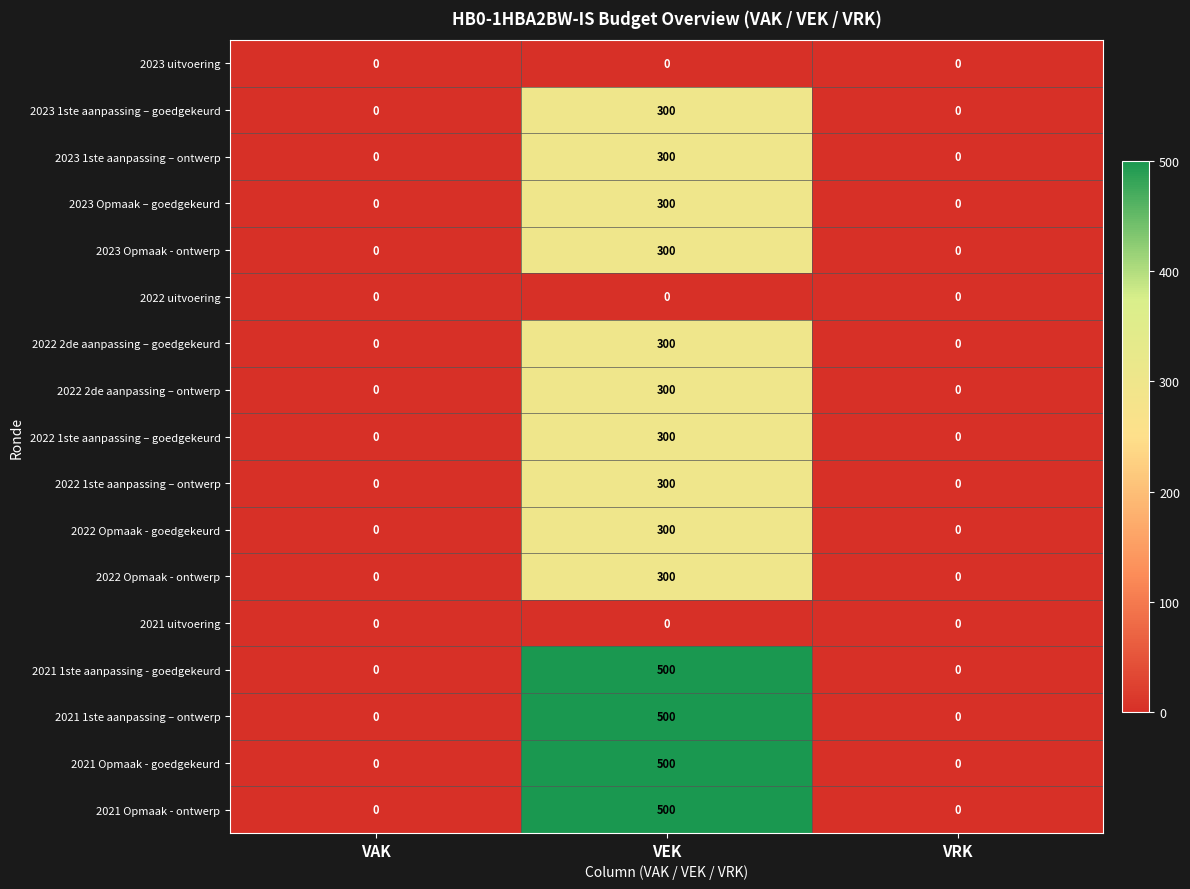

The value of 2023 Opmaak – goedgekeurd at VAK is 0. True or false?

True